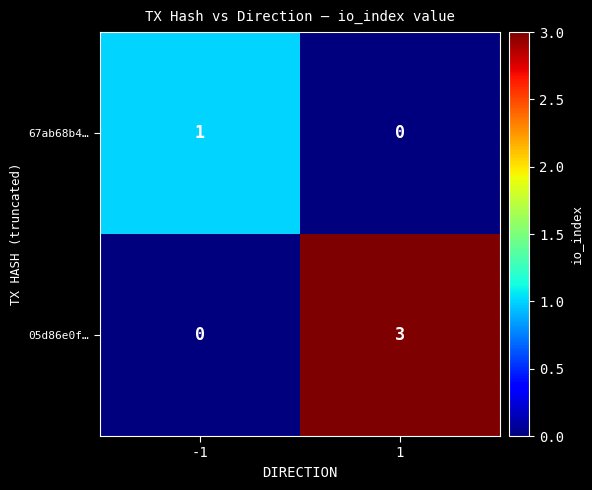

Reading left to right, what are all the values shown in this chart?

67ab68b4…: 1	0
05d86e0f…: 0	3